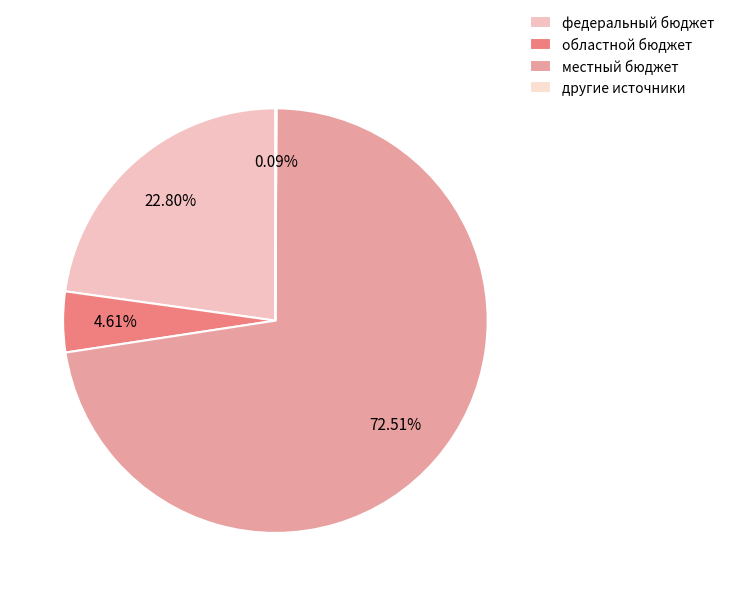

Is the sum of местный бюджет and федеральный бюджет greater than half?

Yes